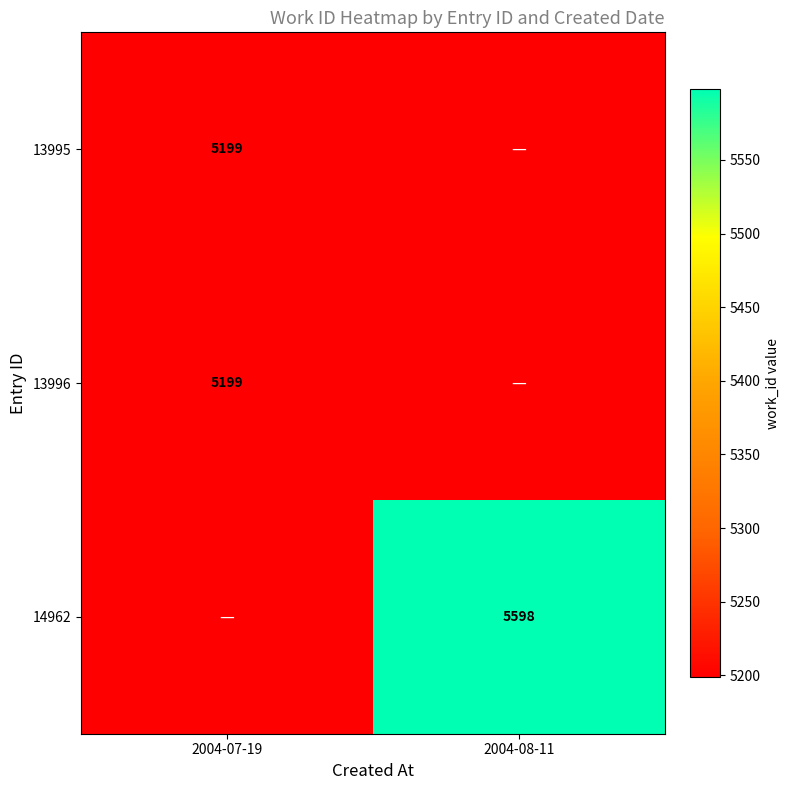

Is it true that 13996 equals 2524 at 2004-07-19?

False